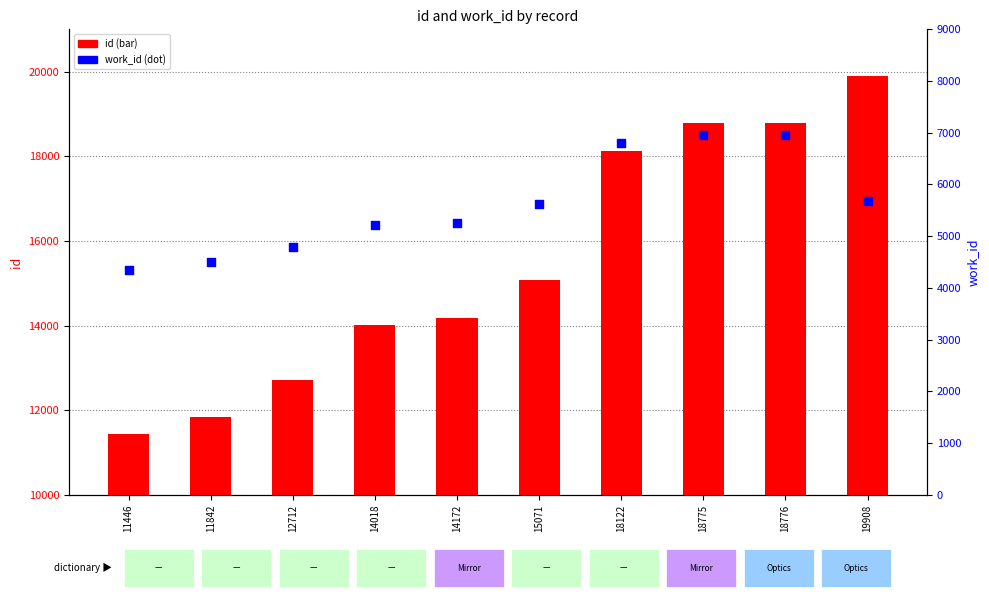

Which series contains the lowest Y value?

work_id